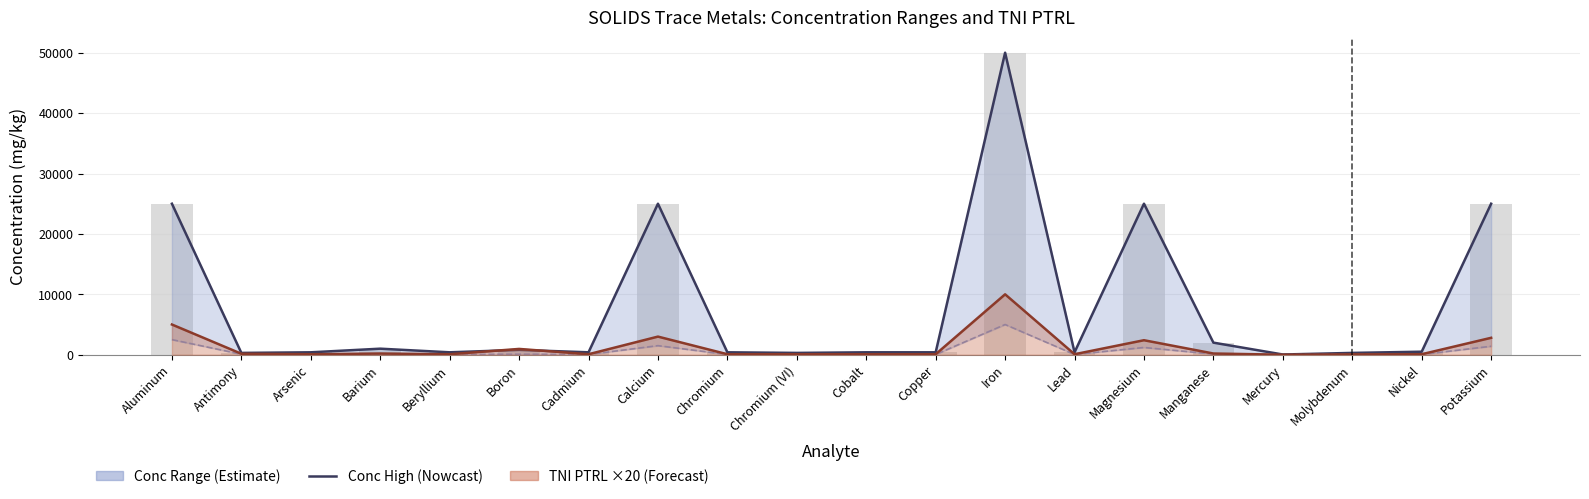

Reading right to left, what are all the values shown in this chart?

Conc High: 25000	500	300	35	2000	25000	400	50000	400	400	300	400	25000	400	800	400	1000	400	300	25000
Conc Low: 1400	40	30	1	100	1200	40	5000	40	40	40	40	1500	40	80	40	100	40	80	2500